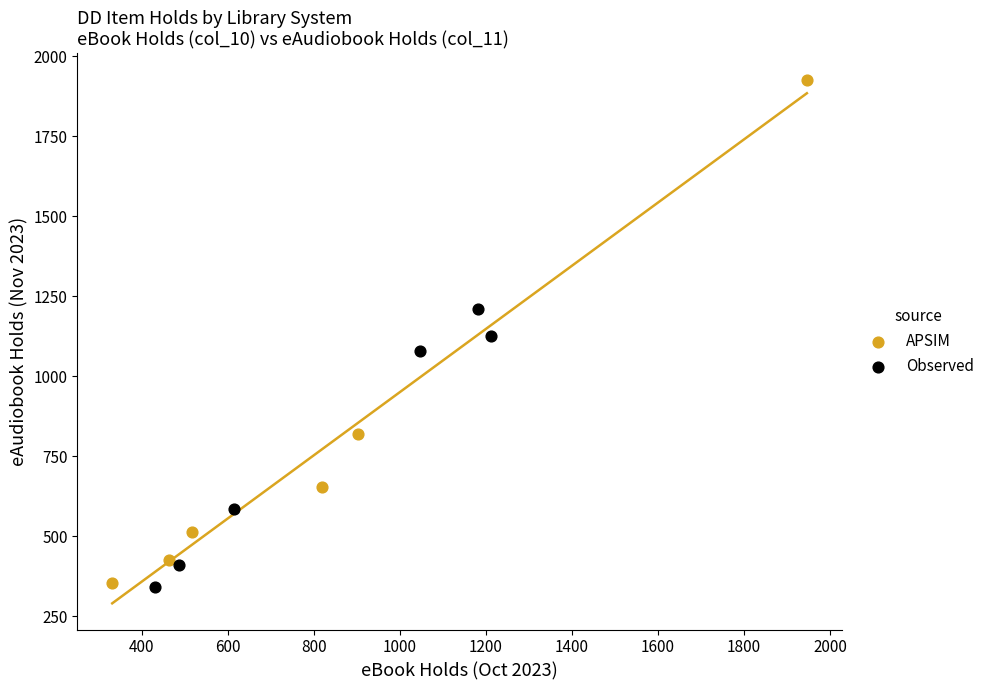

Which series contains the highest Y value?

APSIM